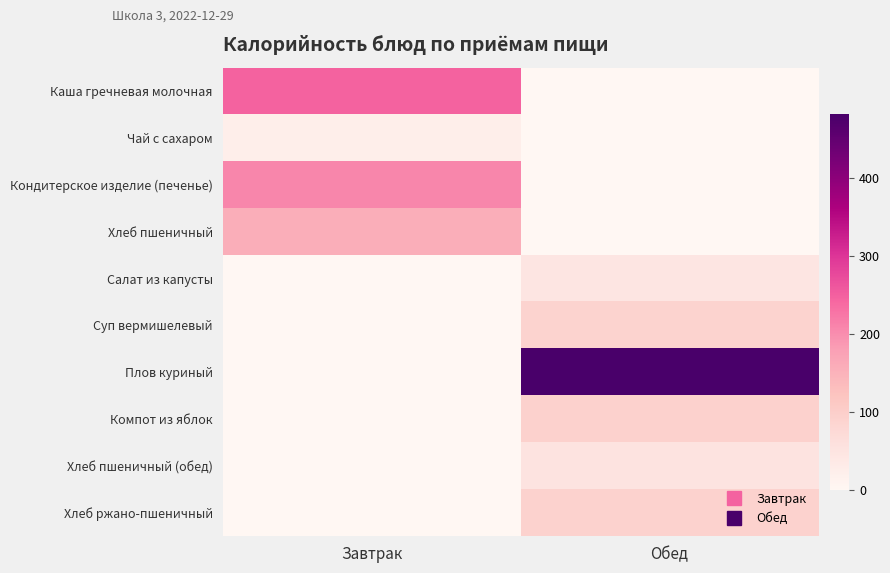

Between Завтрак and Обед, which is larger?

Завтрак